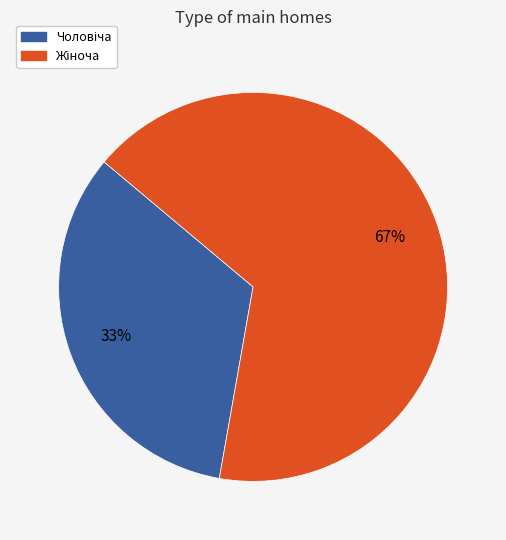

Is there any slice that represents more than half of the pie?

Yes